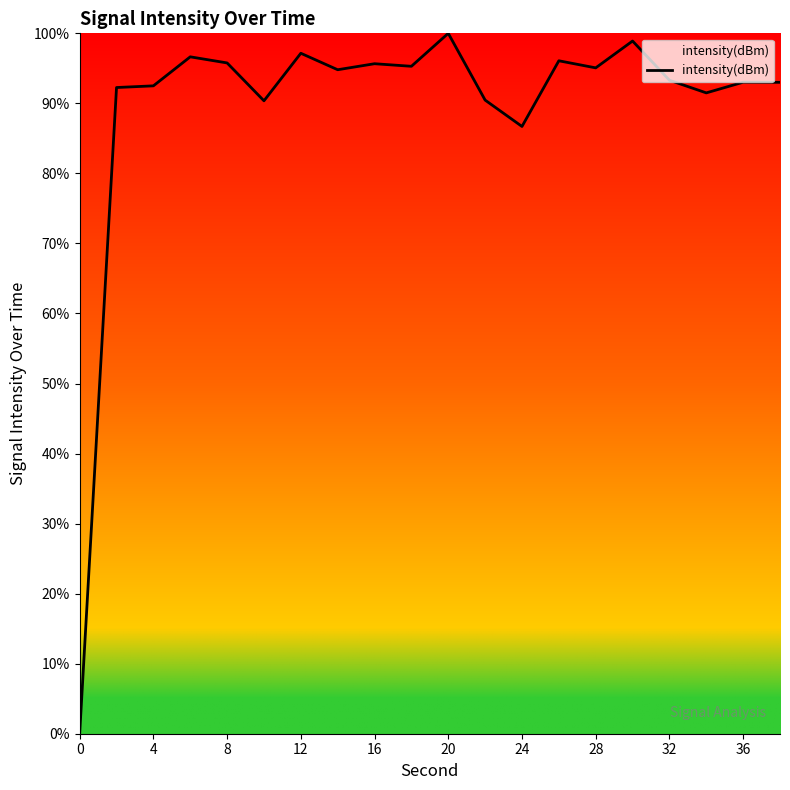

What is the difference between the maximum and minimum values?

100.0